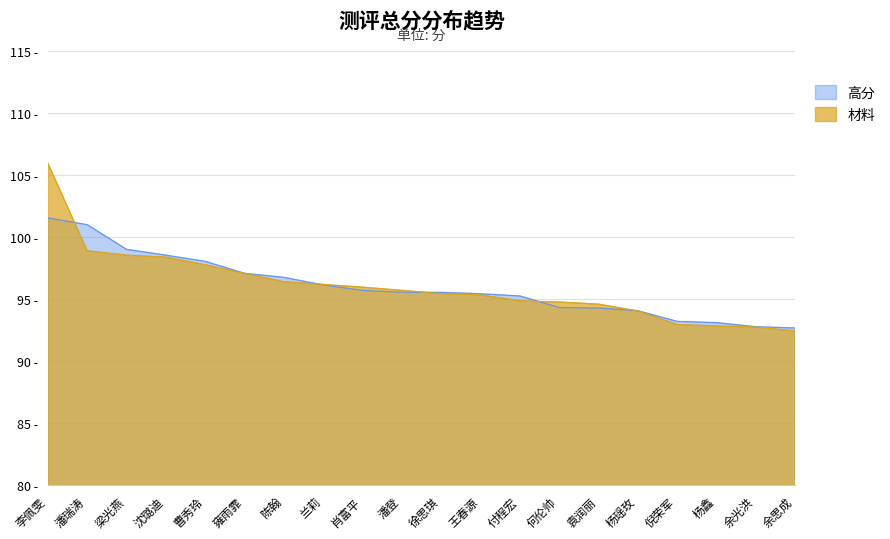

At which label is 高分 closest to 97?

雍雨霏